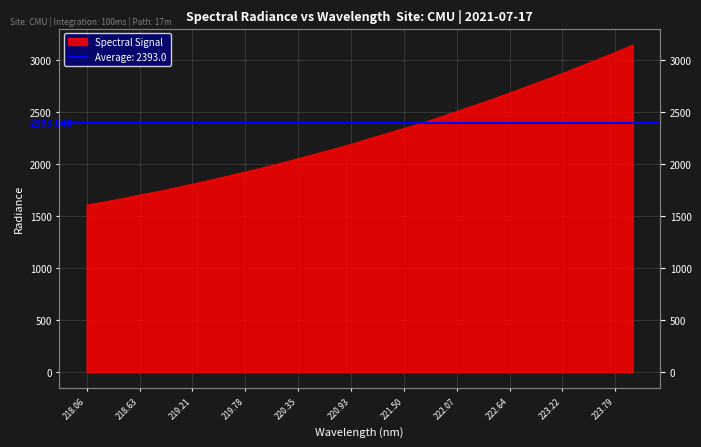

What is the difference between the second highest and minimum values?

1471.1